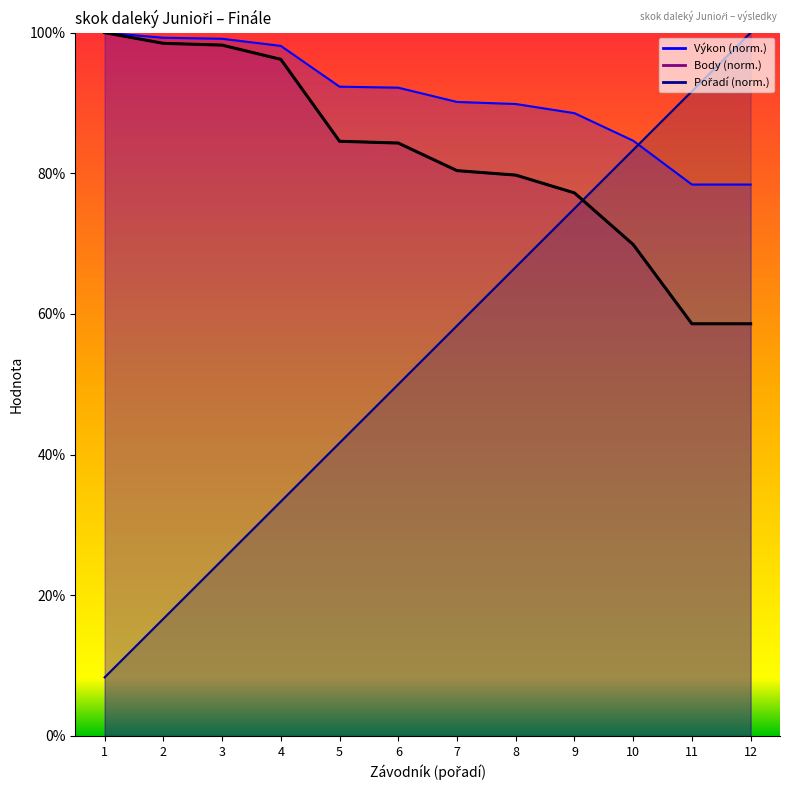

What are all the series names shown in the legend?

Výkon, Body, Pořadí